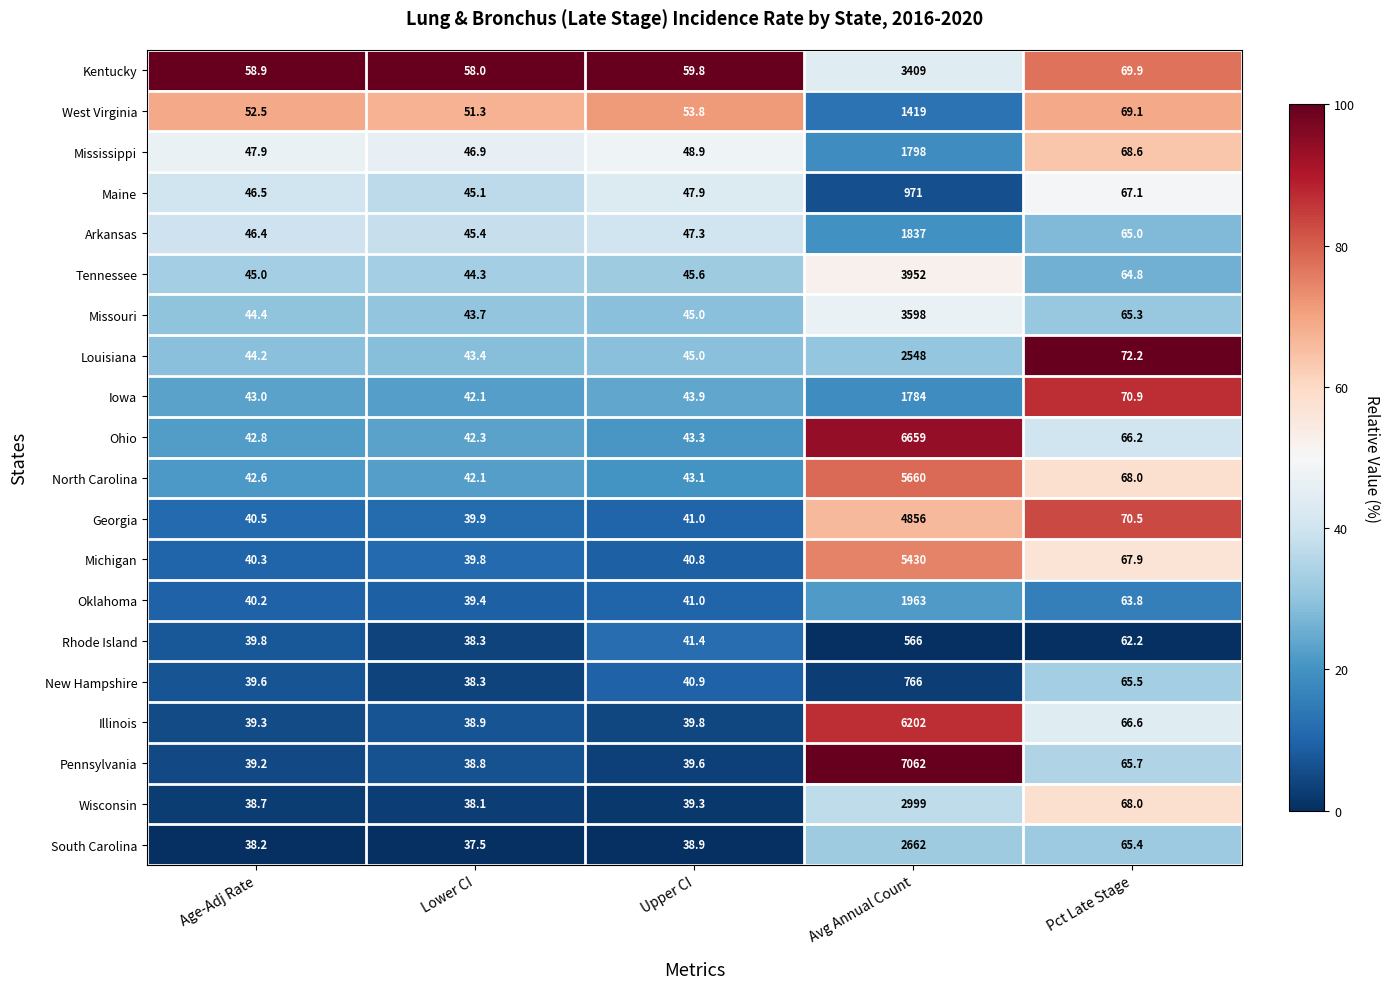

Is the value of Rhode Island at Pct Late Stage greater than the value of Tennessee at Age-Adj Rate?

Yes